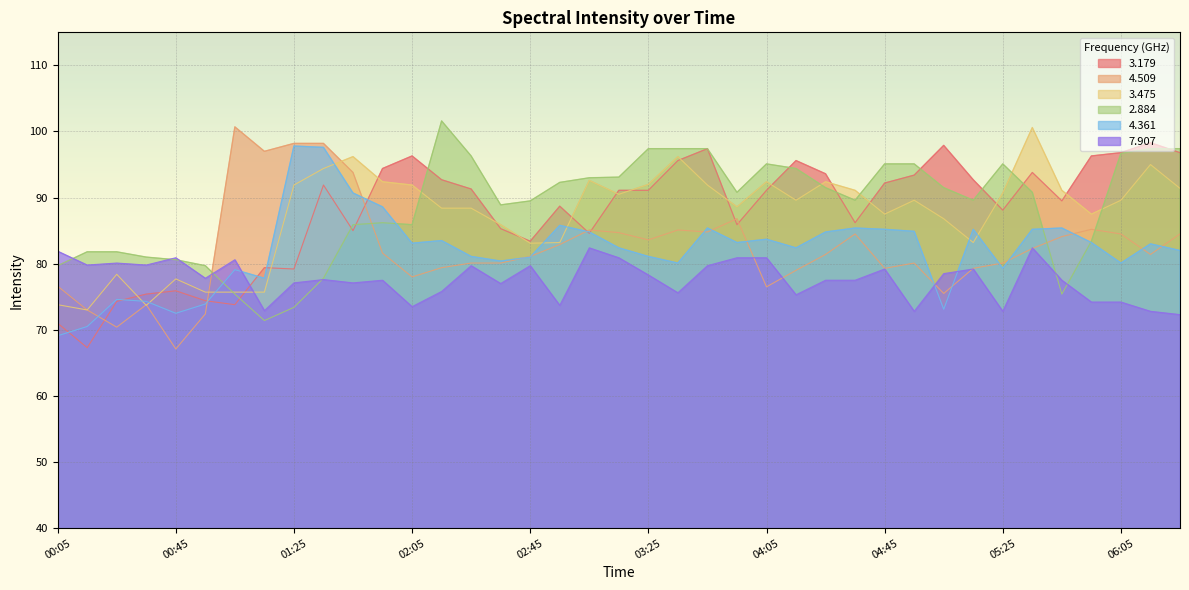

At 02:45, list the series in order from smallest to largest.

7.907, 4.361, 4.509, 3.475, 3.179, 2.884